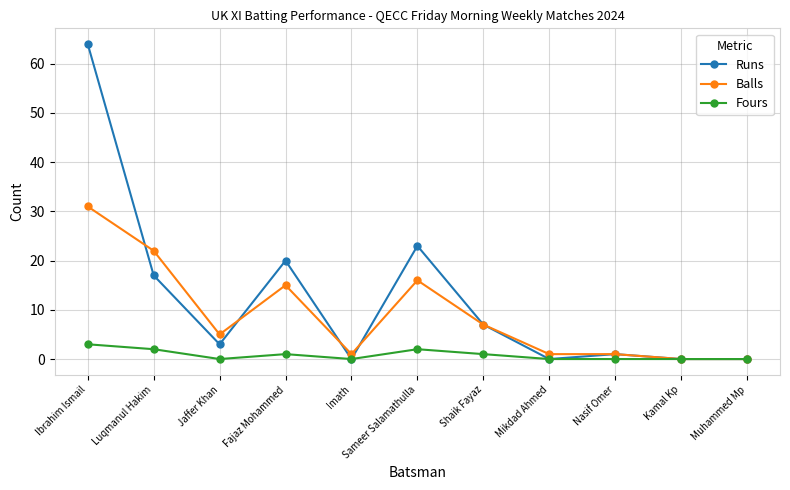

What is the label of the 3rd point from the right?

Nasif Omer